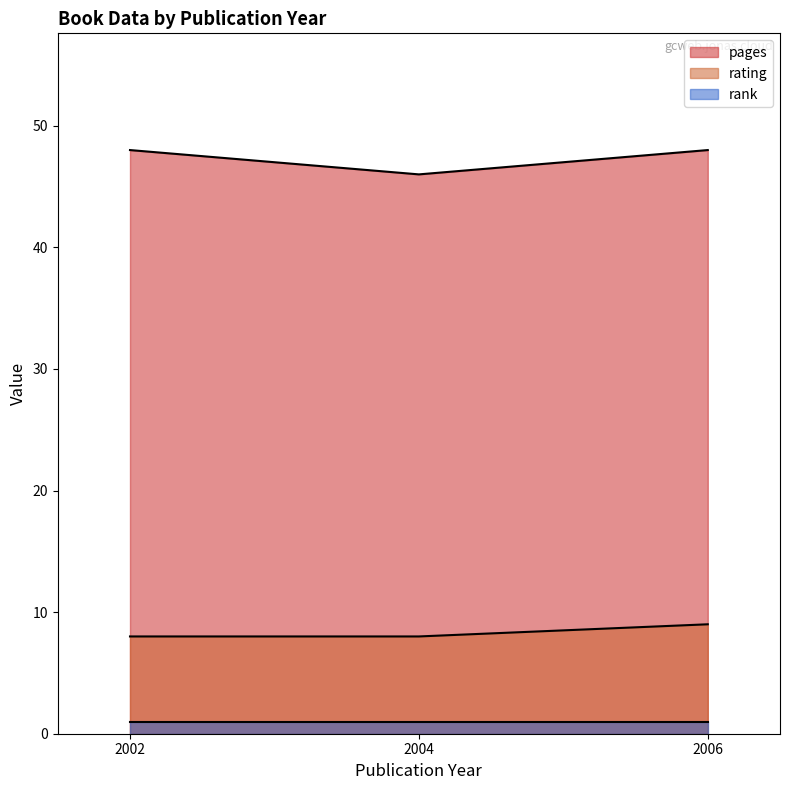

What is the total value across all series at 2002?

57